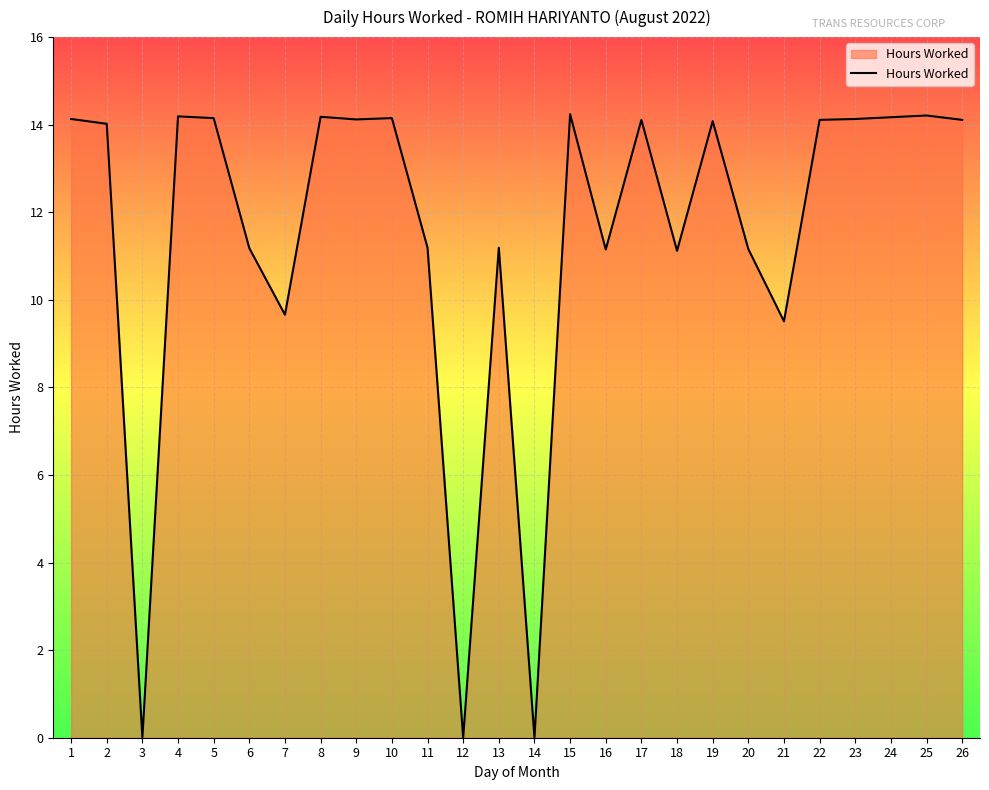

What is the average value?

11.5